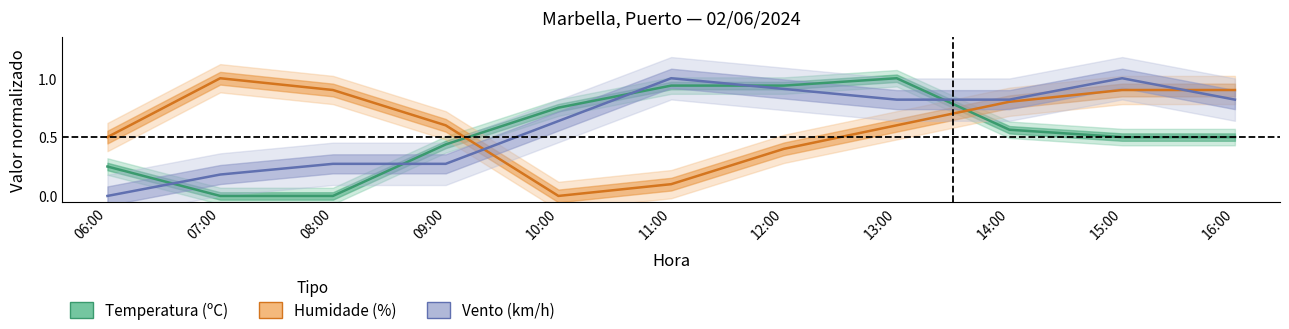

True or false: Temperatura (ºC) and Vento (km/h) intersect in this chart.

True